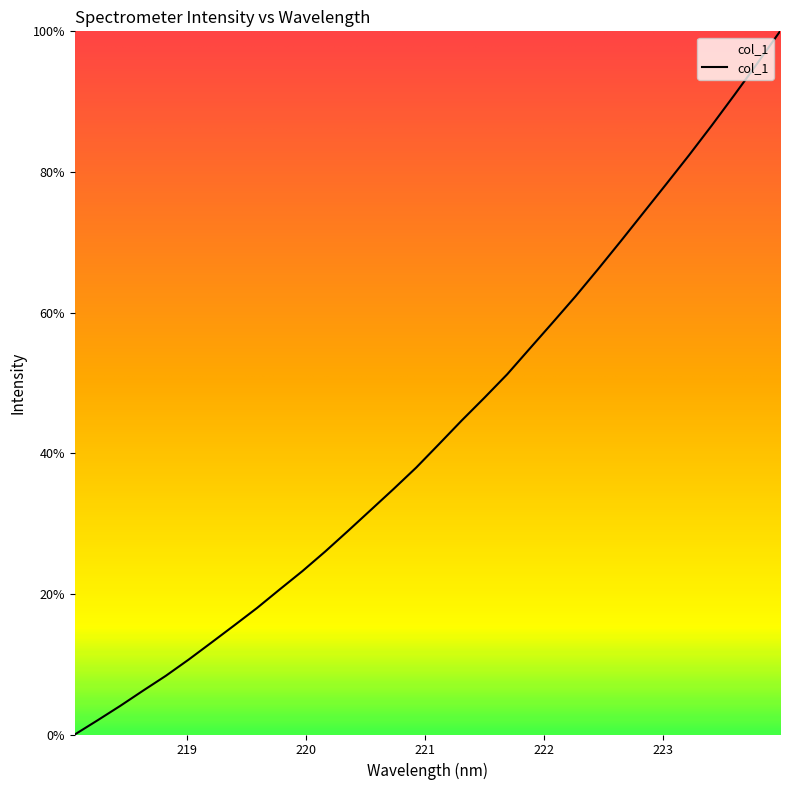

Count the number of data series in this chart.

1